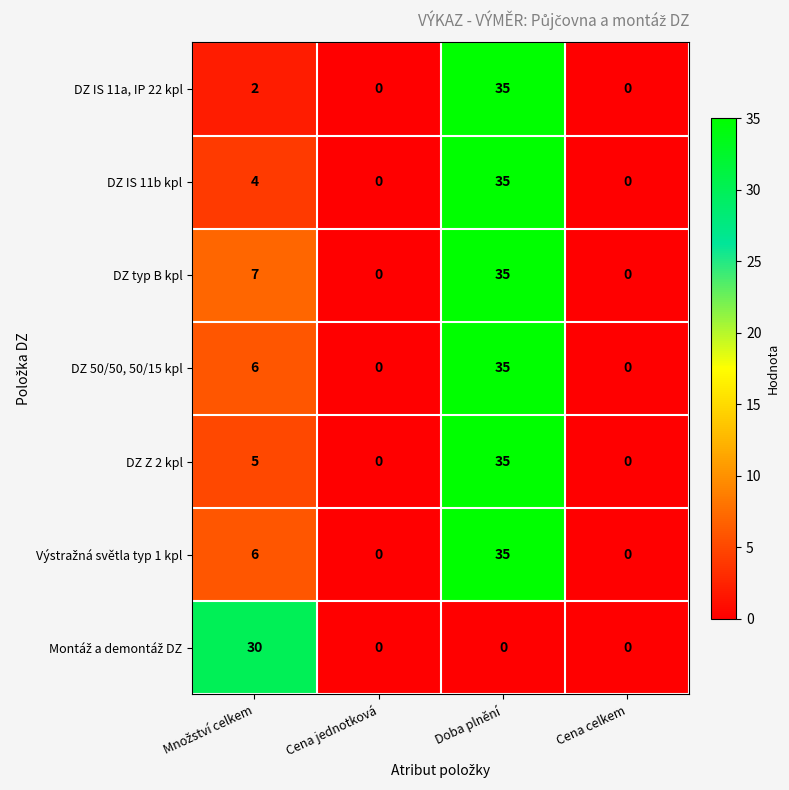

At which category is the sum across all series the highest?

Doba plnění